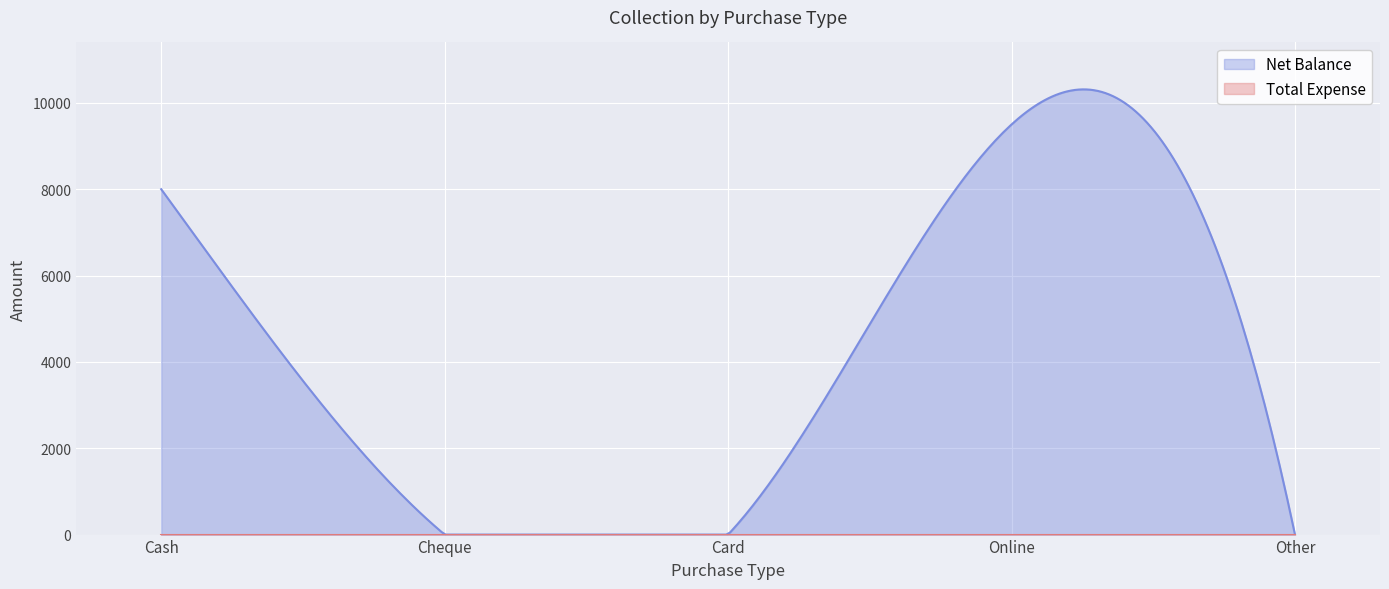

Is the value of Total Expense at Cash greater than the value of Net Balance at Cash?

No